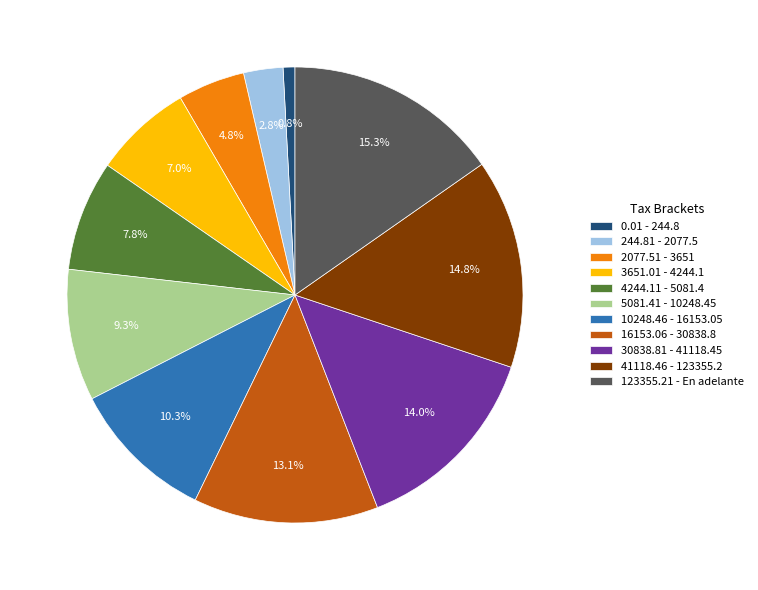

To the nearest percent, what is the average slice percentage?

9%